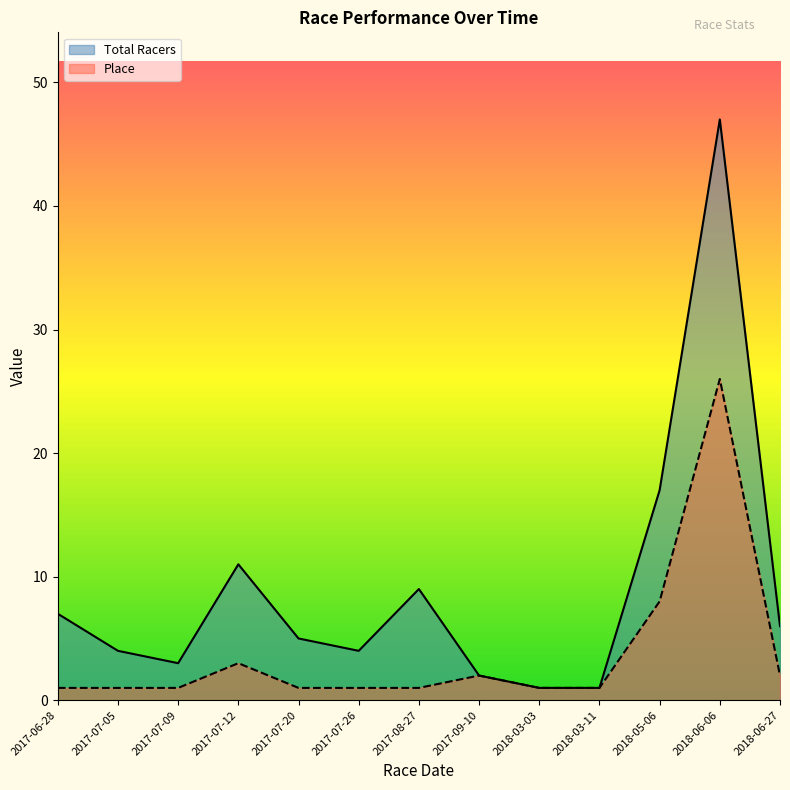

What is the minimum value shown in the chart?

1